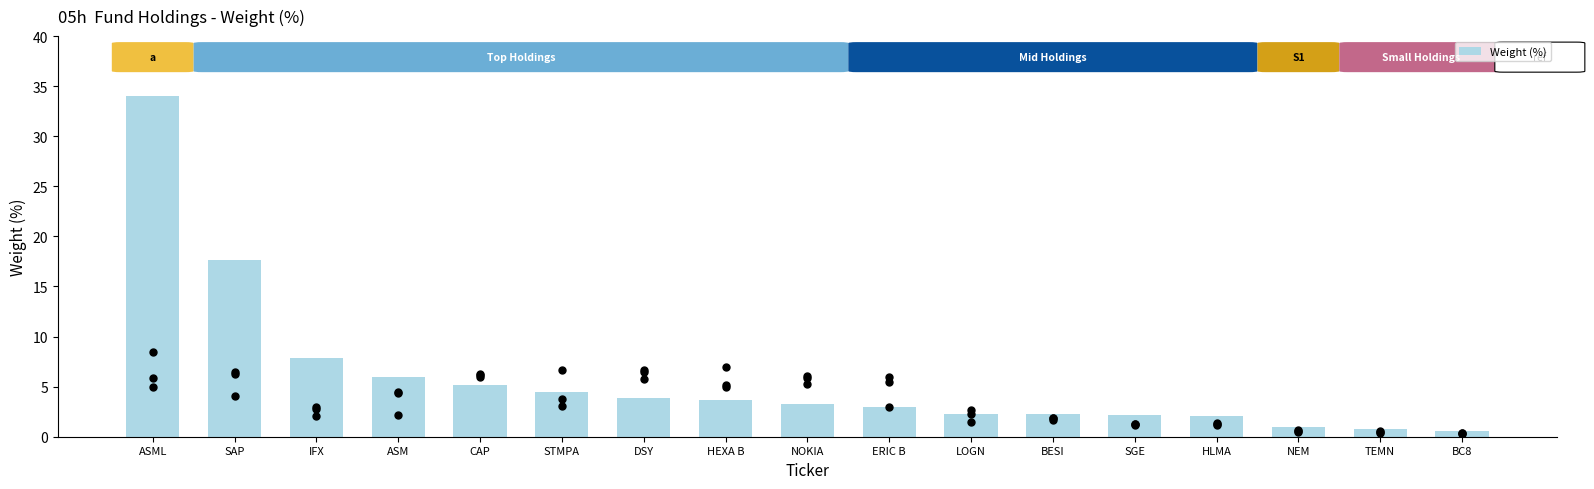

Which has a higher value, HLMA or IFX?

IFX